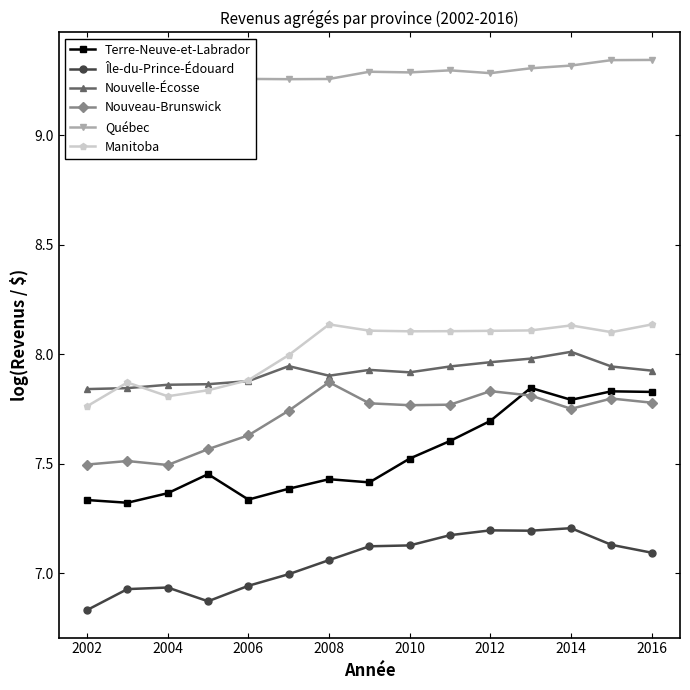

Is it true that Manitoba equals 4.3 at 2008?

False